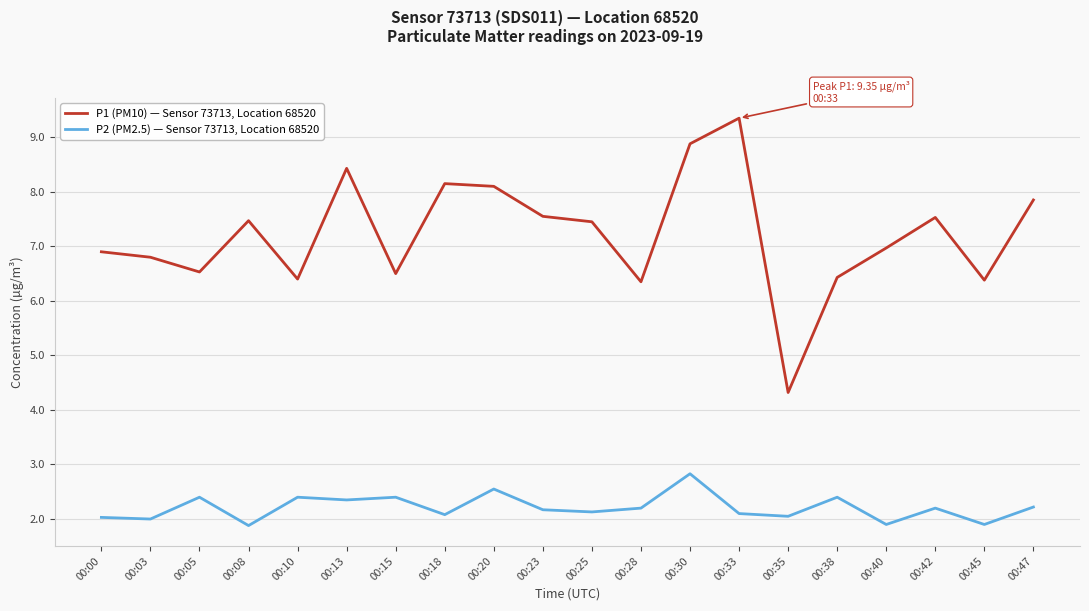

Which series has the largest total across all categories?

P1 (PM10) — Sensor 73713, Location 68520